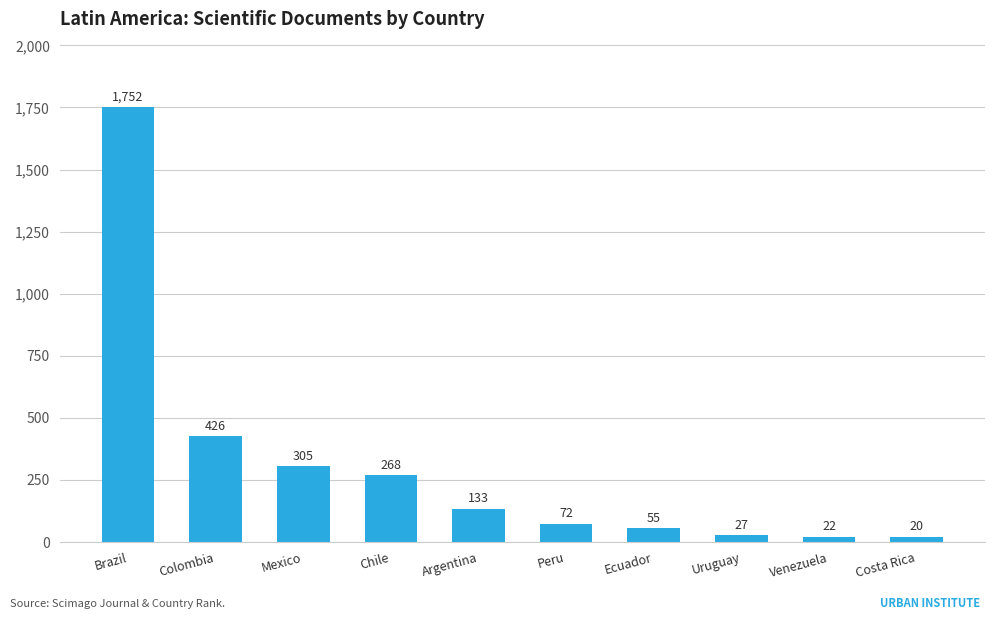

What position from the right is Chile?

7